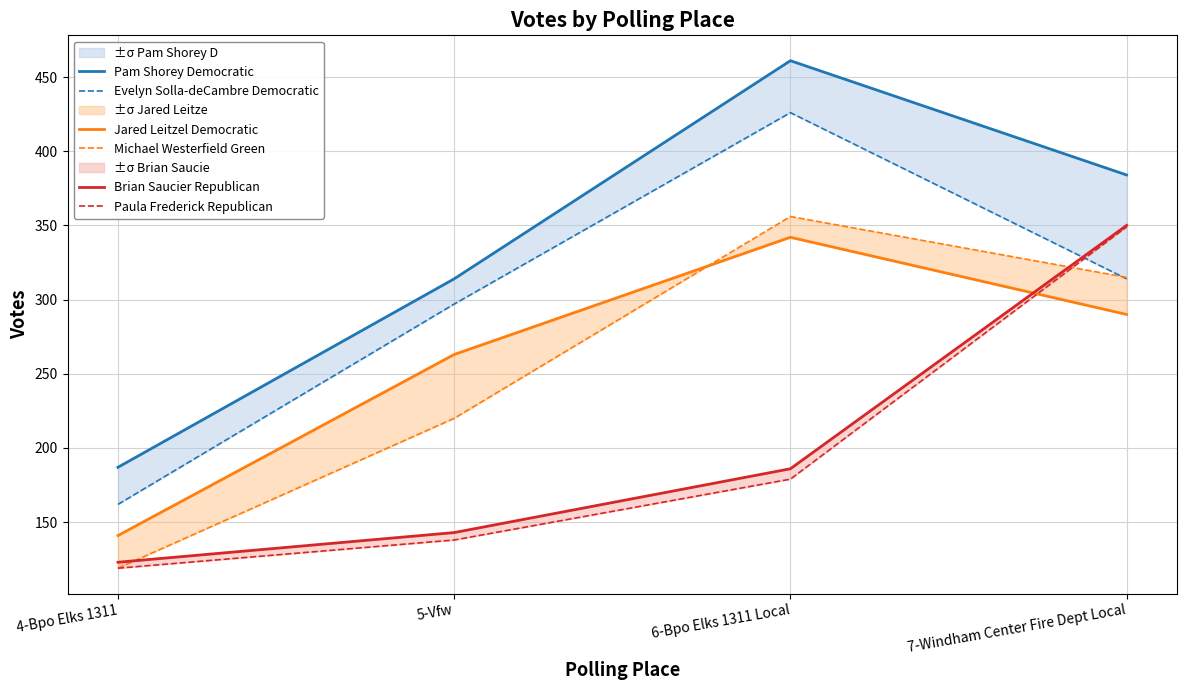

What are all the series names shown in the legend?

Pam Shorey Democratic, Evelyn Solla-deCambre Democratic, Jared Leitzel Democratic, Michael Westerfield Green, Brian Saucier Republican, Paula Frederick Republican